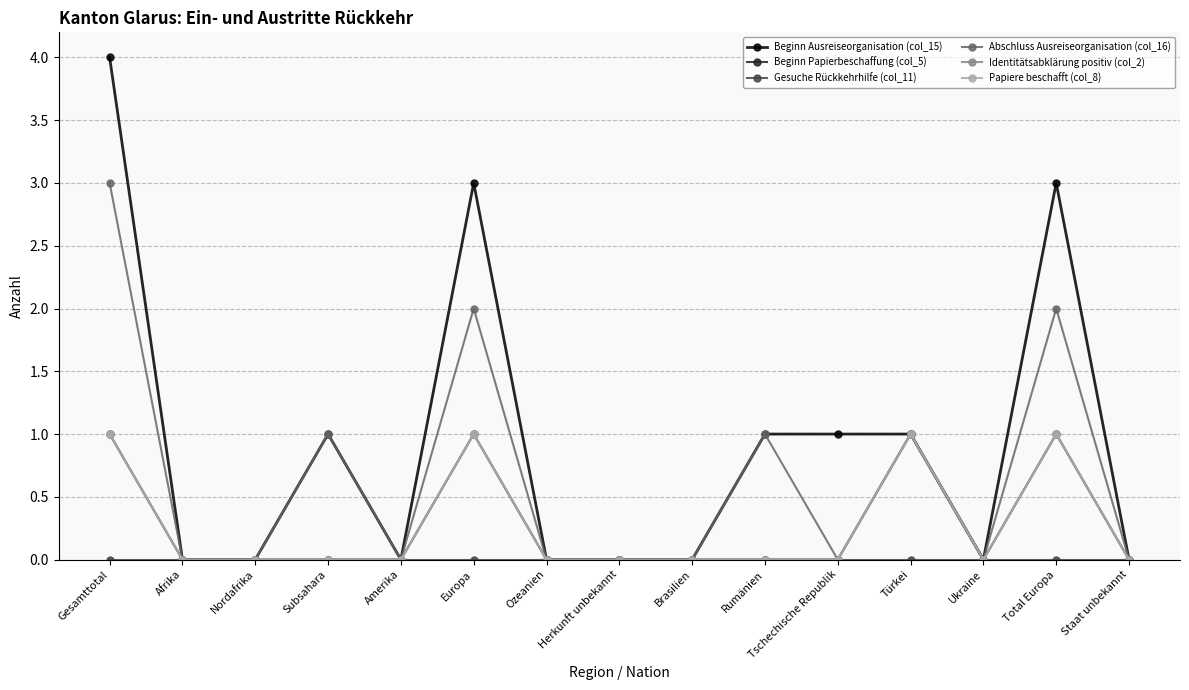

Is it true that Beginn Ausreiseorganisation (col_15) equals 2 at Afrika?

False